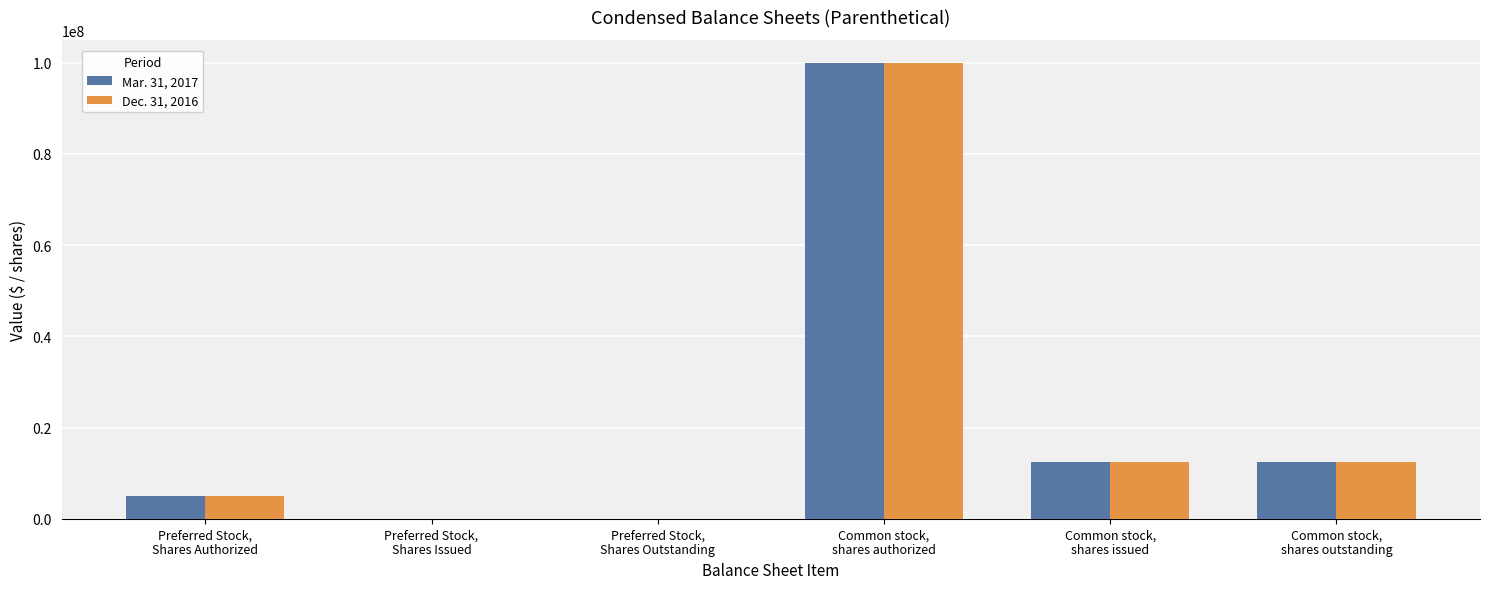

Reading left to right, list all the values displayed in this chart.

Mar. 31, 2017: 5000000	0	0	100000000	12500178	12500178
Dec. 31, 2016: 5000000	0	0	100000000	12498128	12498128